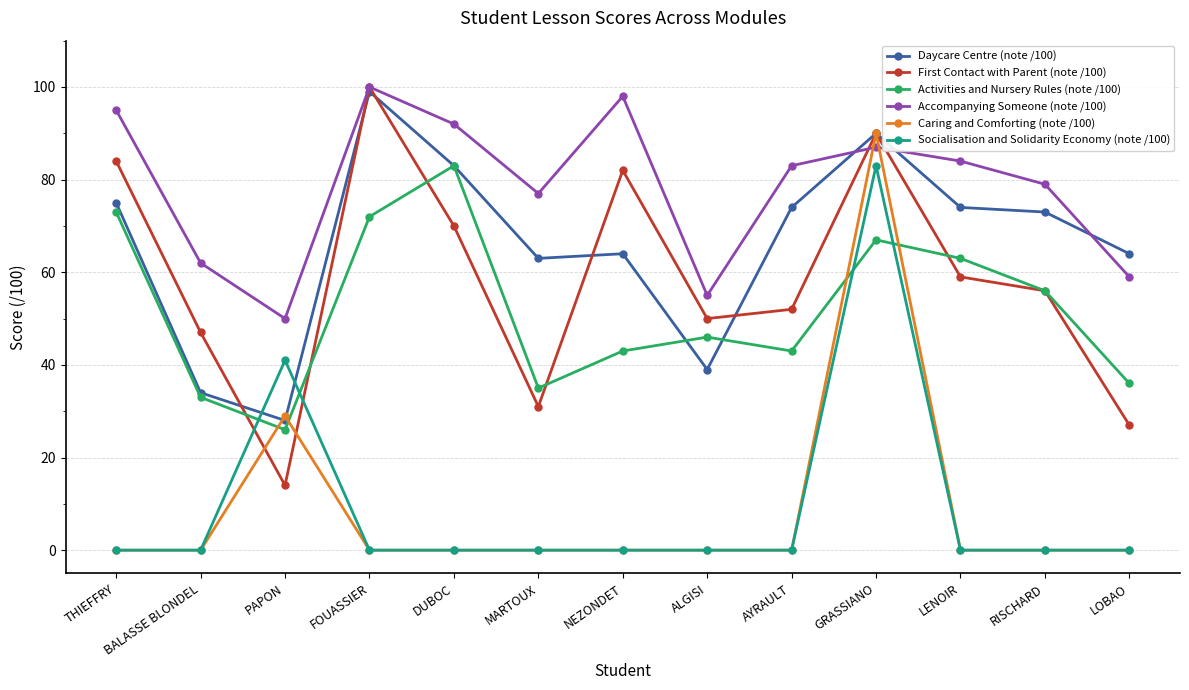

What is the difference between the Daycare Centre (note /100) values at THIEFFRY and RISCHARD?

2